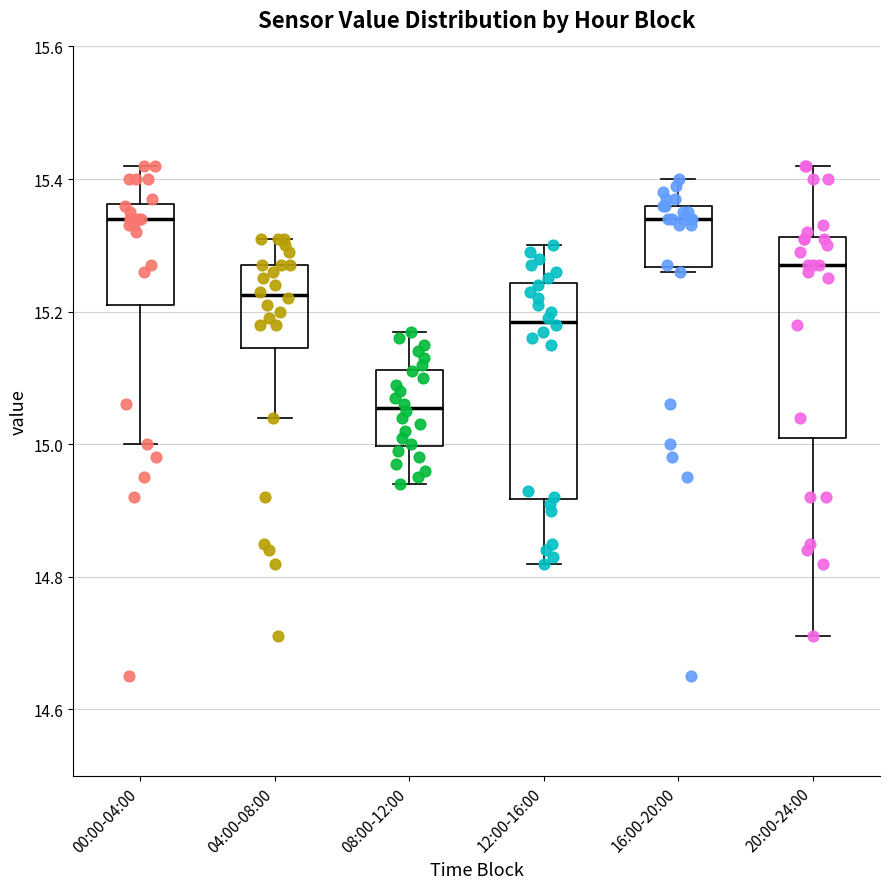

Reading left to right, read every box against the y-axis: the position of its median line, the range the box covers, and the ends of its whiskers. The values are not printed on the chart, so give them approximately, as read against the axis.

00:00-04:00: median 15.34, box 15.22 to 15.36, whiskers 15.00 to 15.42
04:00-08:00: median 15.22, box 15.14 to 15.28, whiskers 15.04 to 15.32
08:00-12:00: median 15.06, box 15.00 to 15.12, whiskers 14.94 to 15.18
12:00-16:00: median 15.18, box 14.92 to 15.24, whiskers 14.82 to 15.30
16:00-20:00: median 15.34, box 15.26 to 15.36, whiskers 15.26 (just below the box's lower edge) to 15.40
20:00-24:00: median 15.28, box 15.02 to 15.32, whiskers 14.72 to 15.42